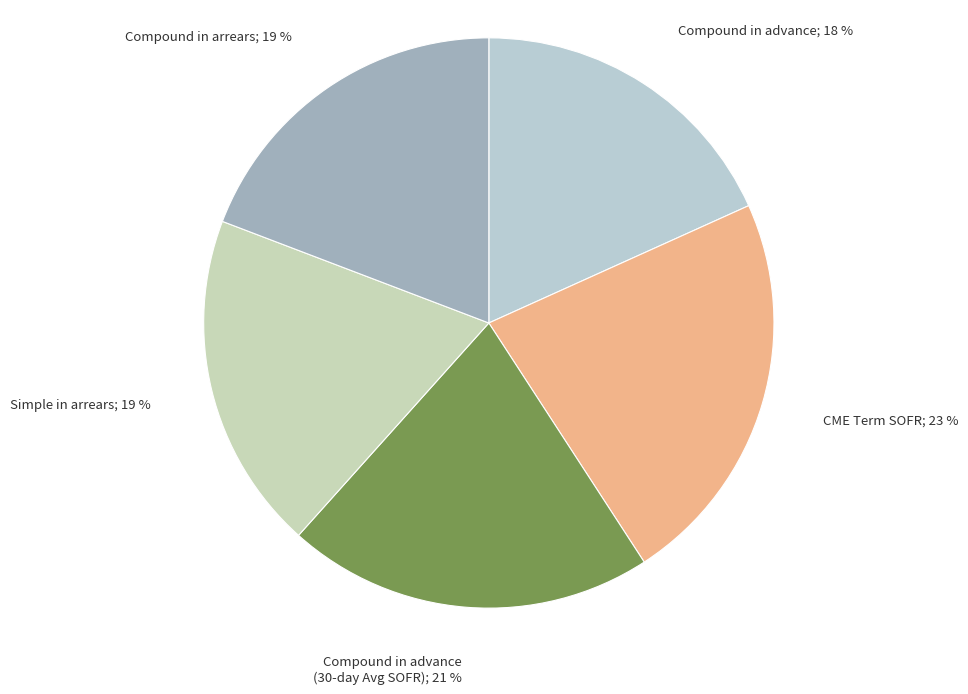

What is the largest slice in the pie chart?

CME Term SOFR